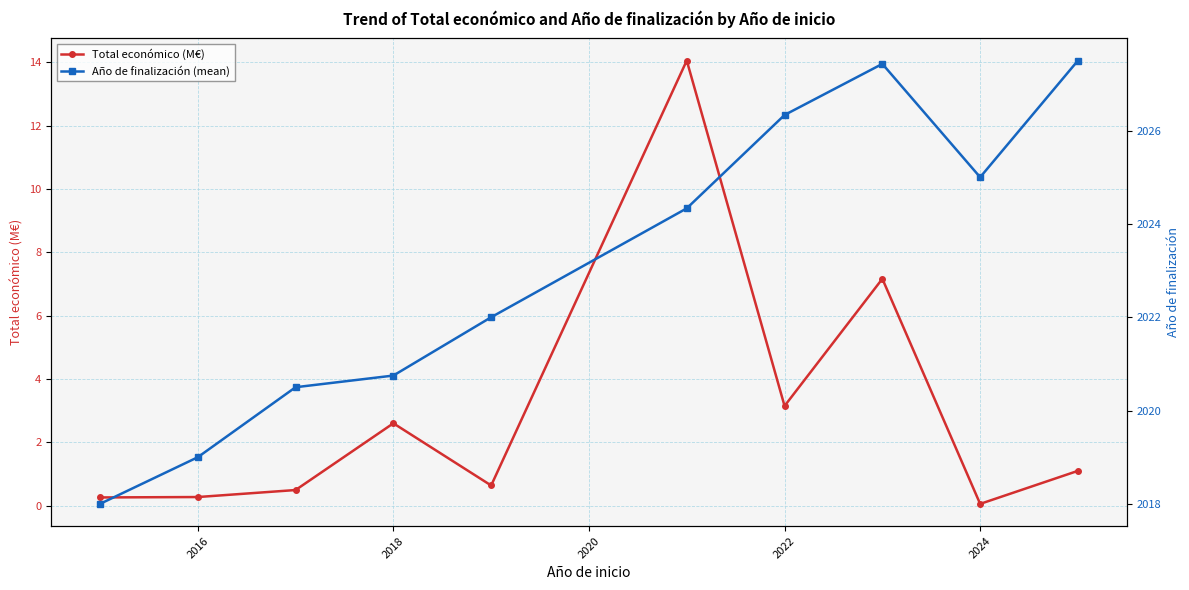

What is the smallest value displayed?

0.1